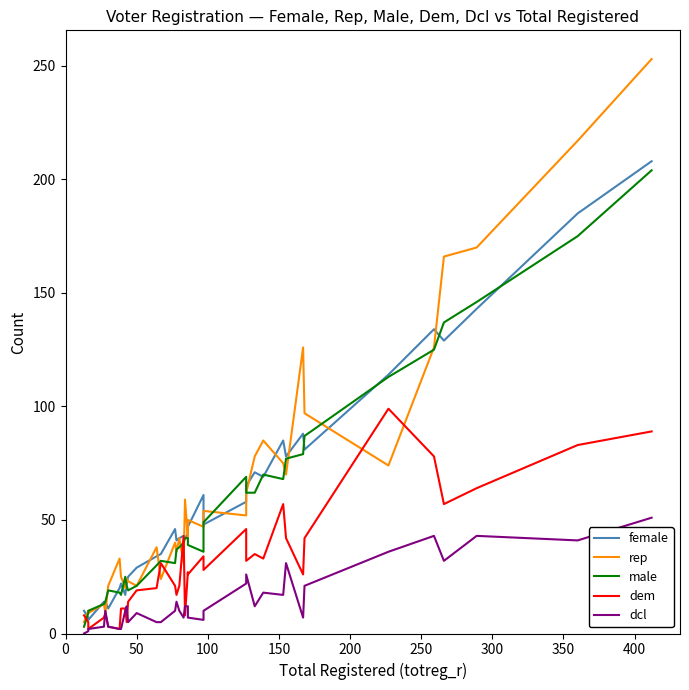

In rep, how many points are lower than both neighbors (excluding endpoints)?

12